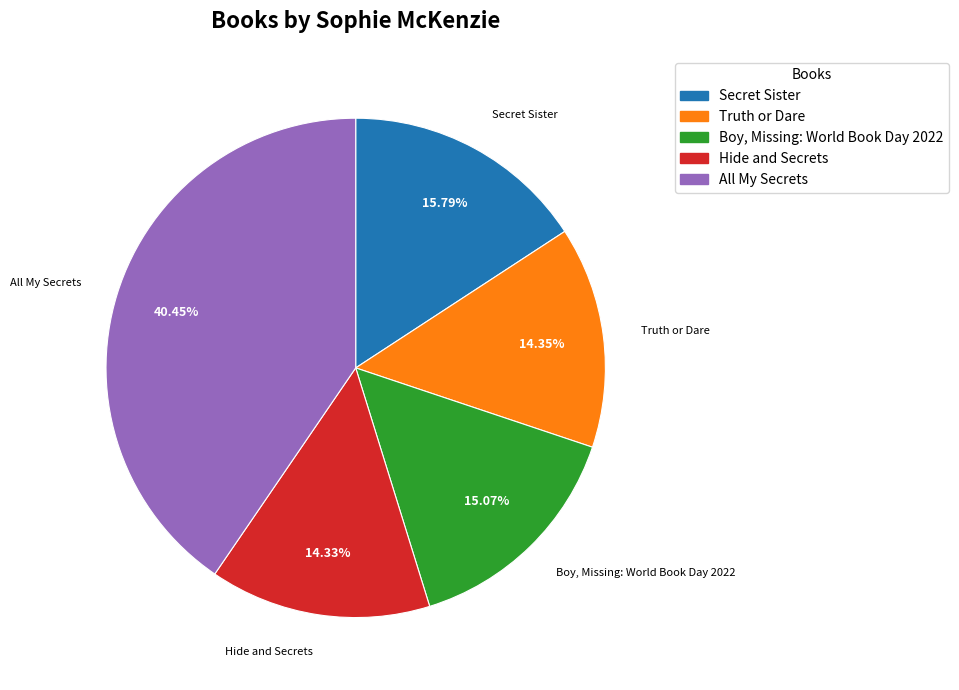

Is there a majority slice in this chart?

No